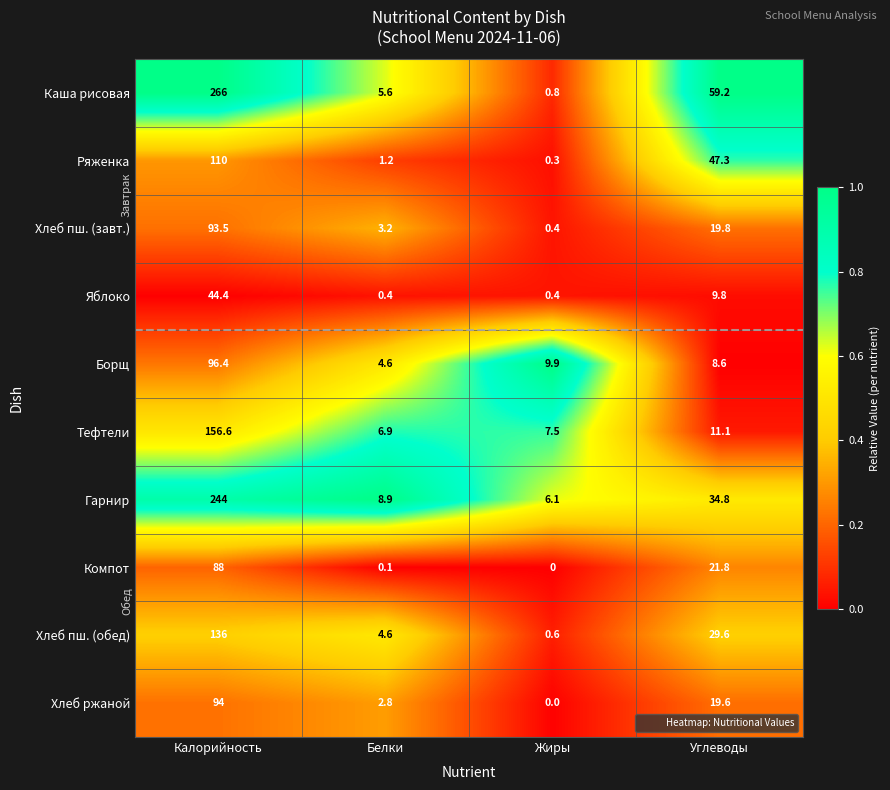

Between Белки and Углеводы, which series saw the biggest shift?

Каша рисовая